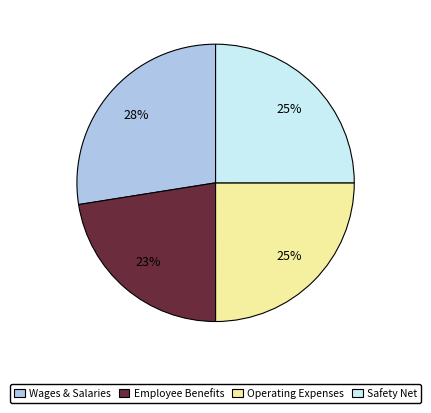

To the nearest percent, what portion does Wages & Salaries represent?

28%